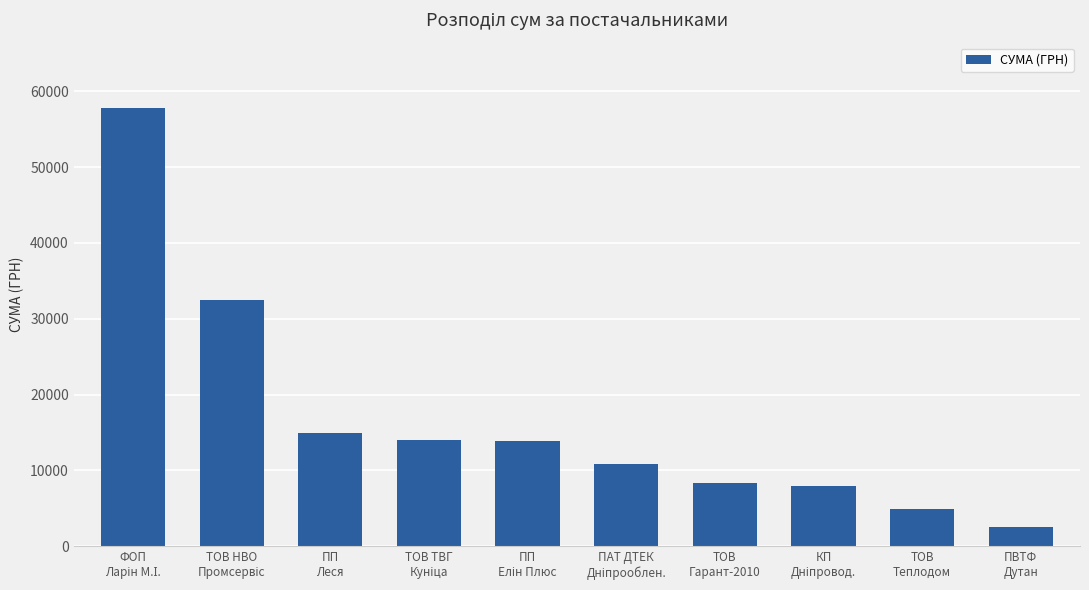

What is the smallest value displayed?

2500.0